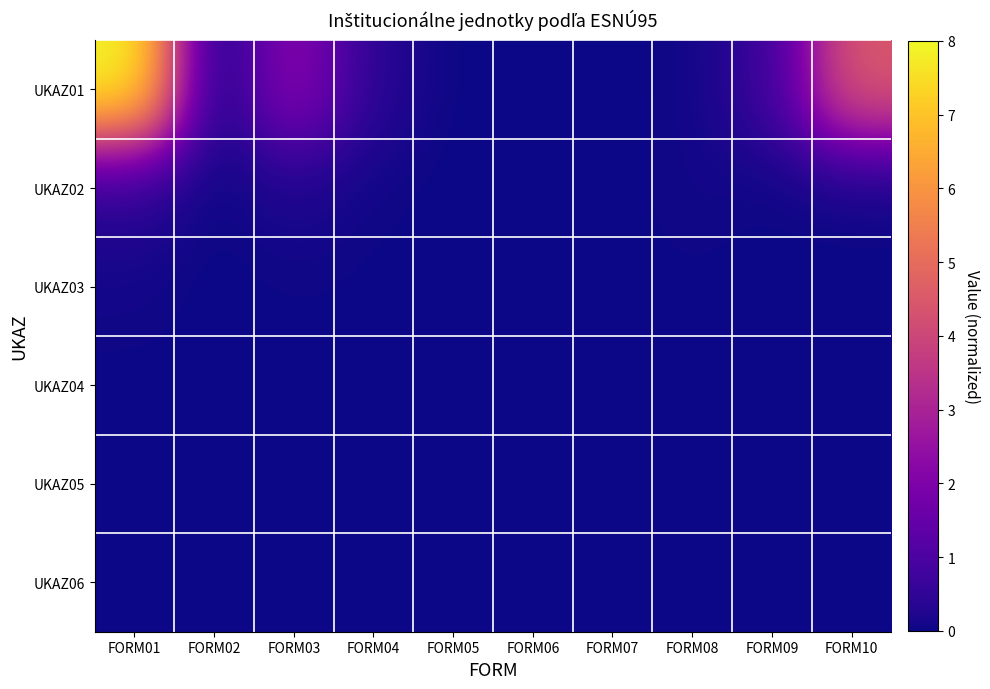

Reading right to left, what are all the values shown in this chart?

UKAZ01: FORM10=4.5	FORM09=0.7	FORM08=0.0	FORM07=0.0	FORM06=0.0	FORM05=0.0	FORM04=0.4	FORM03=2.3	FORM02=0.0	FORM01=8.0
UKAZ02: FORM10=0.0	FORM09=0.0	FORM08=0.1	FORM07=0.0	FORM06=0.0	FORM05=0.0	FORM04=0.0	FORM03=0.2	FORM02=0.0	FORM01=0.4
UKAZ03: FORM10=0.0	FORM09=0.0	FORM08=0.0	FORM07=0.0	FORM06=0.0	FORM05=0.0	FORM04=0.0	FORM03=0.0	FORM02=0.0	FORM01=0.1
UKAZ04: FORM10=0.0	FORM09=0.0	FORM08=0.0	FORM07=0.0	FORM06=0.0	FORM05=0.0	FORM04=0.0	FORM03=0.0	FORM02=0.0	FORM01=0.0
UKAZ05: FORM10=0.0	FORM09=0.0	FORM08=0.0	FORM07=0.0	FORM06=0.0	FORM05=0.0	FORM04=0.0	FORM03=0.0	FORM02=0.0	FORM01=0.0
UKAZ06: FORM10=0.0	FORM09=0.0	FORM08=0.0	FORM07=0.0	FORM06=0.0	FORM05=0.0	FORM04=0.0	FORM03=0.0	FORM02=0.0	FORM01=0.0